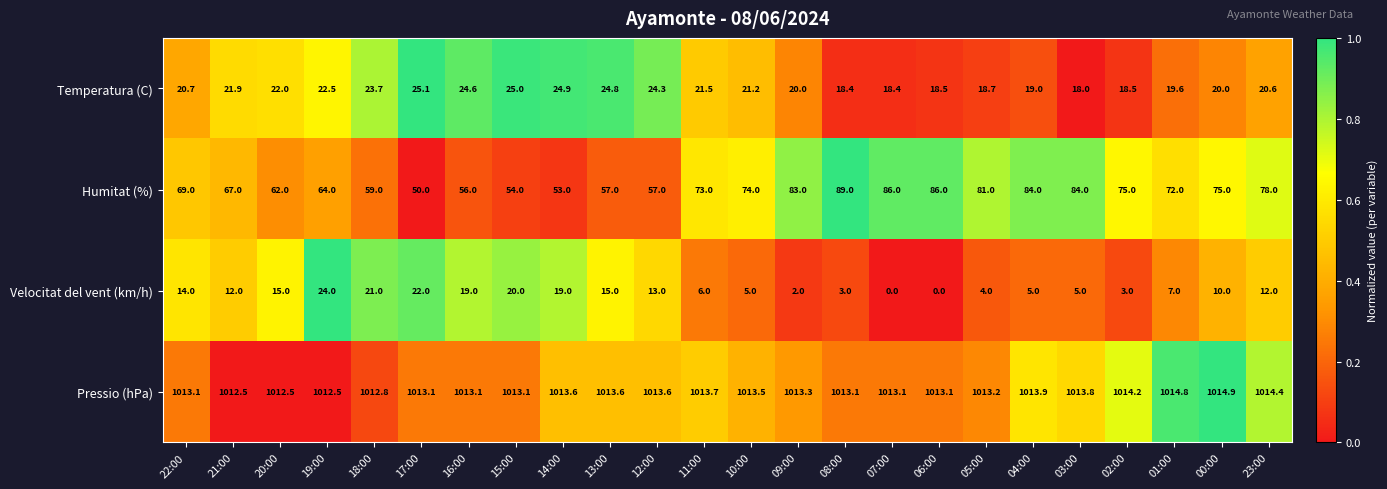

List the series in order of their peak value, highest first.

Pressio (hPa), Humitat (%), Temperatura (C), Velocitat del vent (km/h)